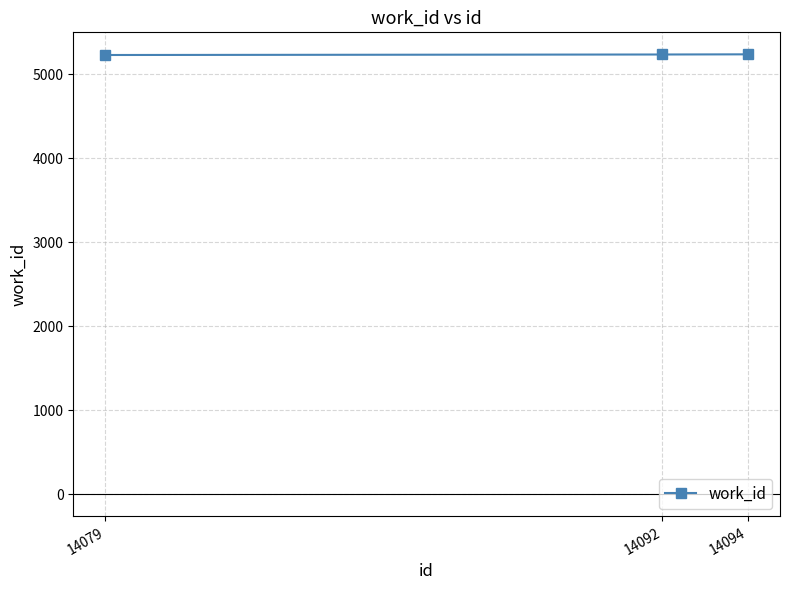

Is it true that the value at 14094 is 5236?

True